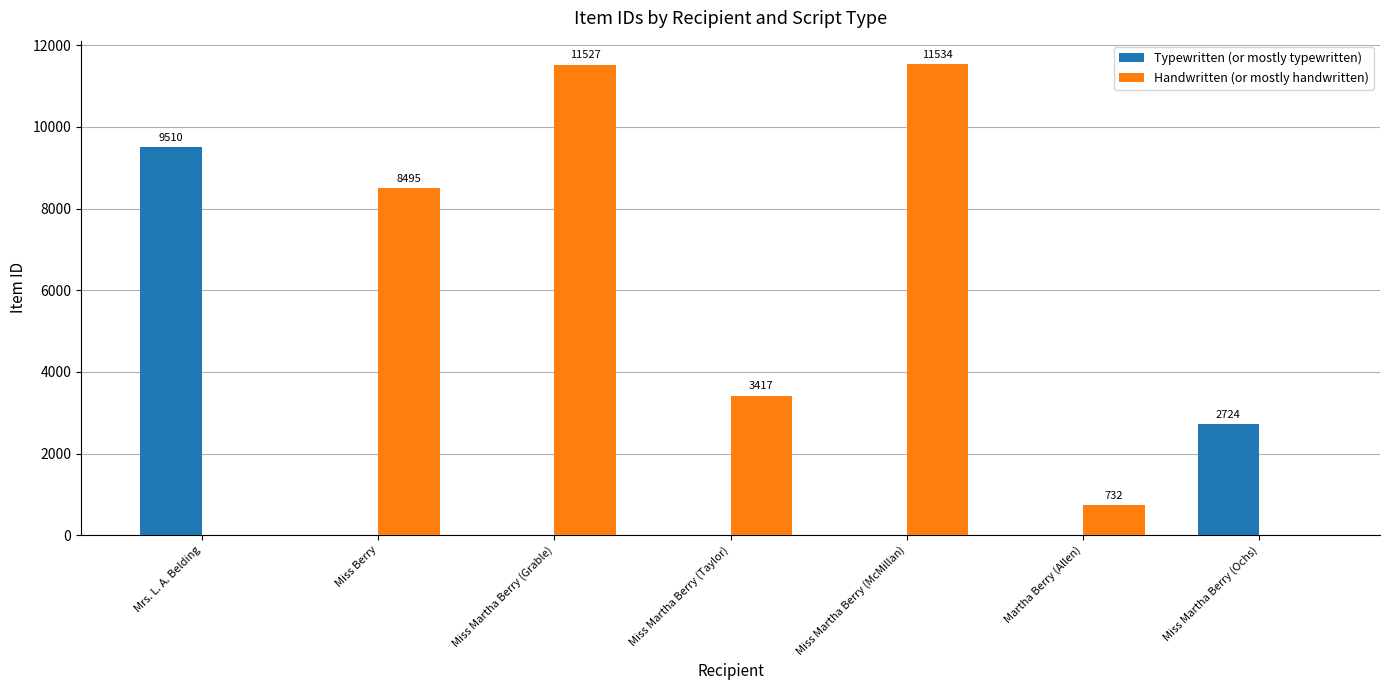

What is the sum of the Typewritten (or mostly typewritten) values at Miss Martha Berry (Ochs) and Miss Martha Berry (Taylor)?

2724